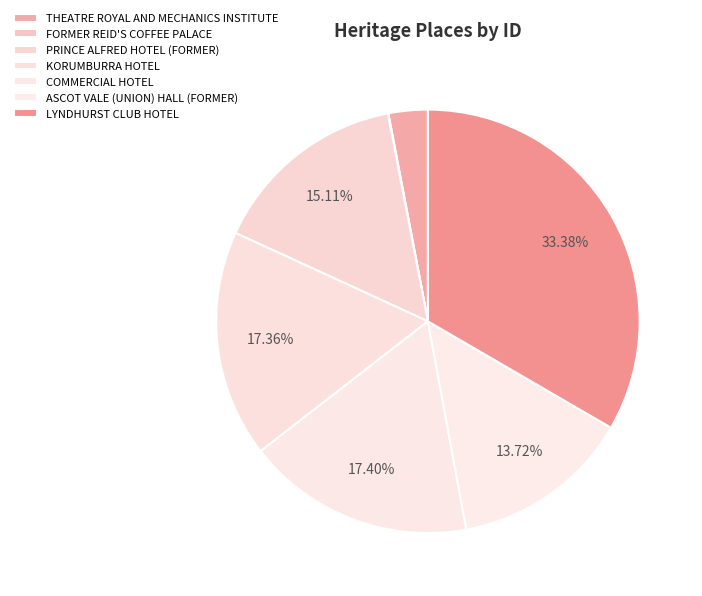

What is the largest slice in the pie chart?

LYNDHURST CLUB HOTEL